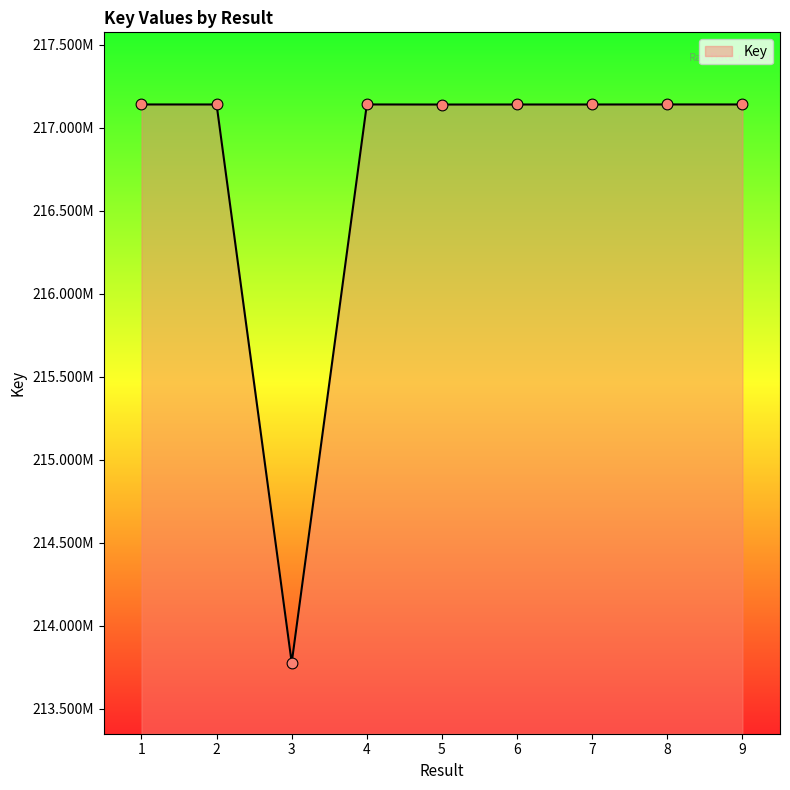

Which has a higher value, 3 or 6?

6